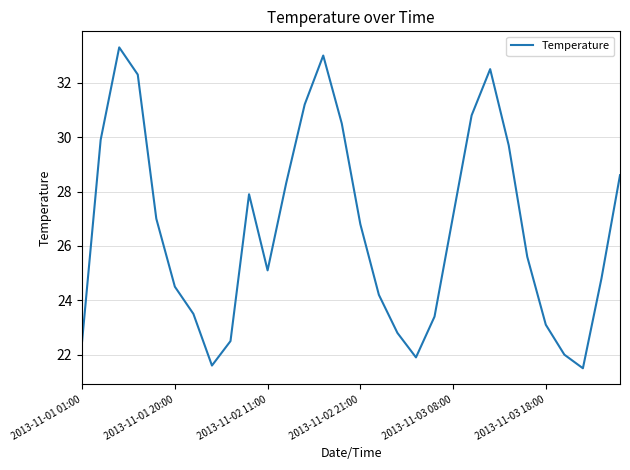

What is the greatest value displayed?

33.3